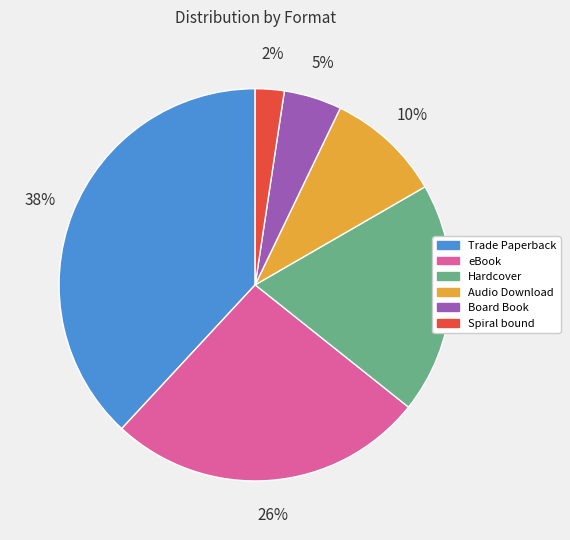

What percentage is the Audio Download slice, to the nearest percent?

10%